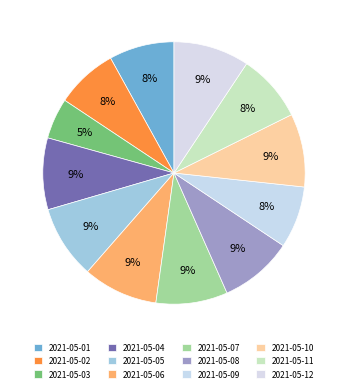

Is it true that 2021-05-12 is 9% of the pie?

True